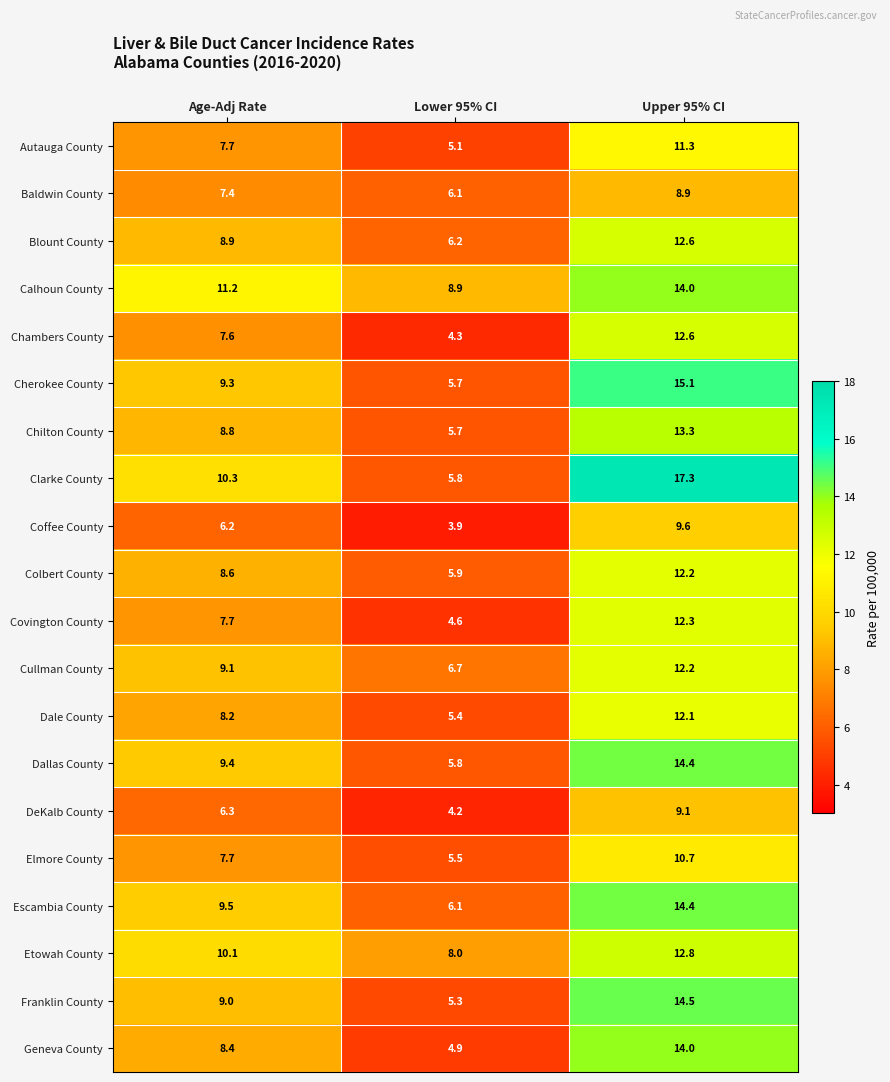

Which series changed the most between Age-Adj Rate and Upper 95% CI?

Clarke County